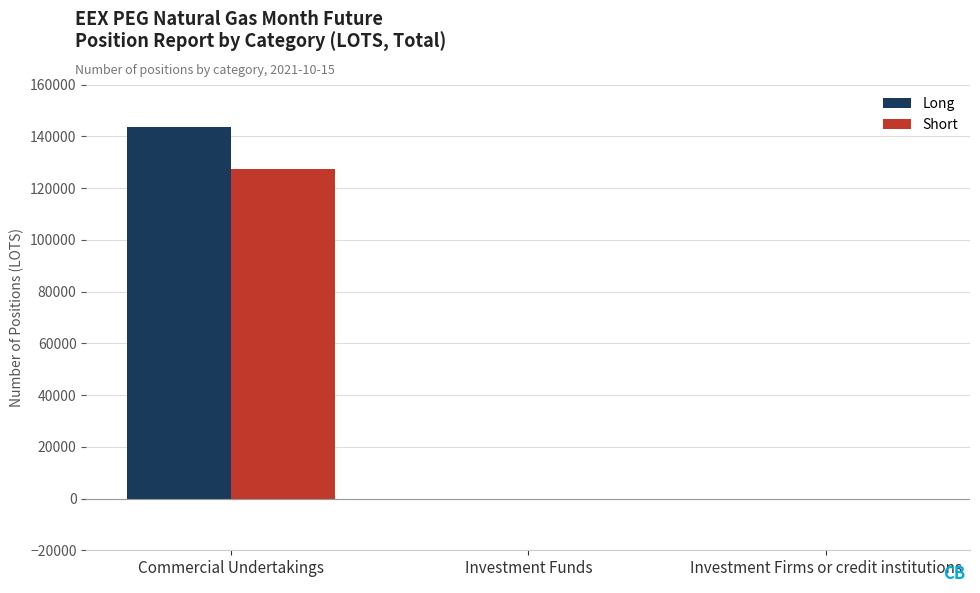

Count the Long values in the range 0 to 143461.

3